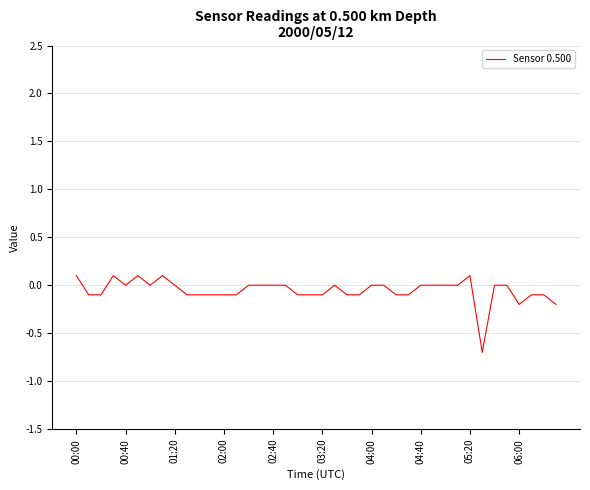

What is the minimum value shown in the chart?

-0.7